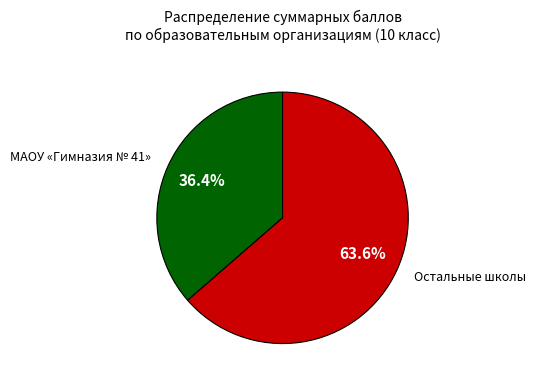

Count the number of slices in the pie.

2